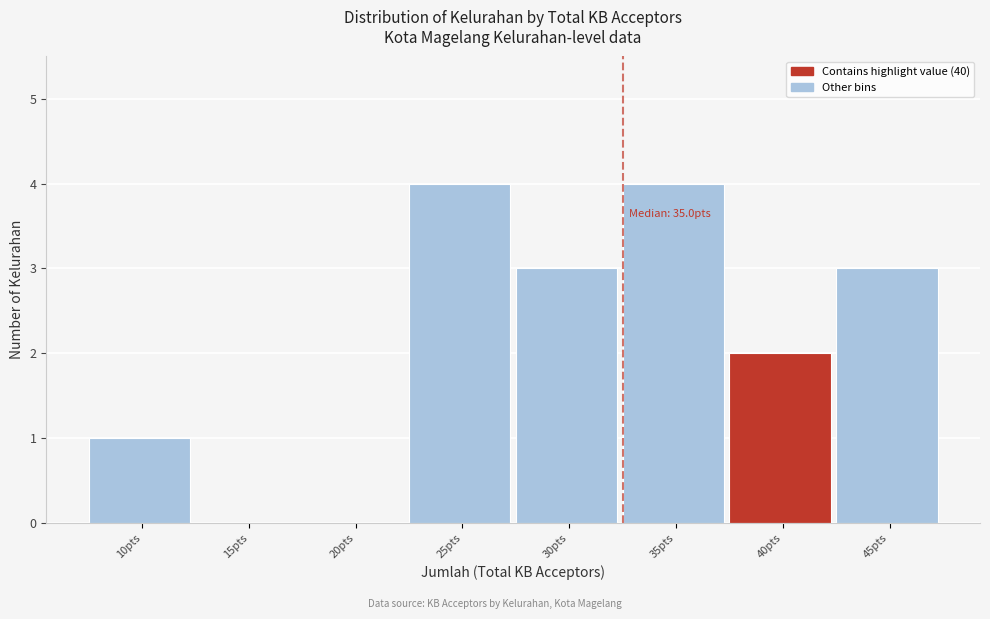

Reading right to left, what are all the values shown in this chart?

45pts=3	40pts=2	35pts=4	30pts=3	25pts=4	20pts=0	15pts=0	10pts=1